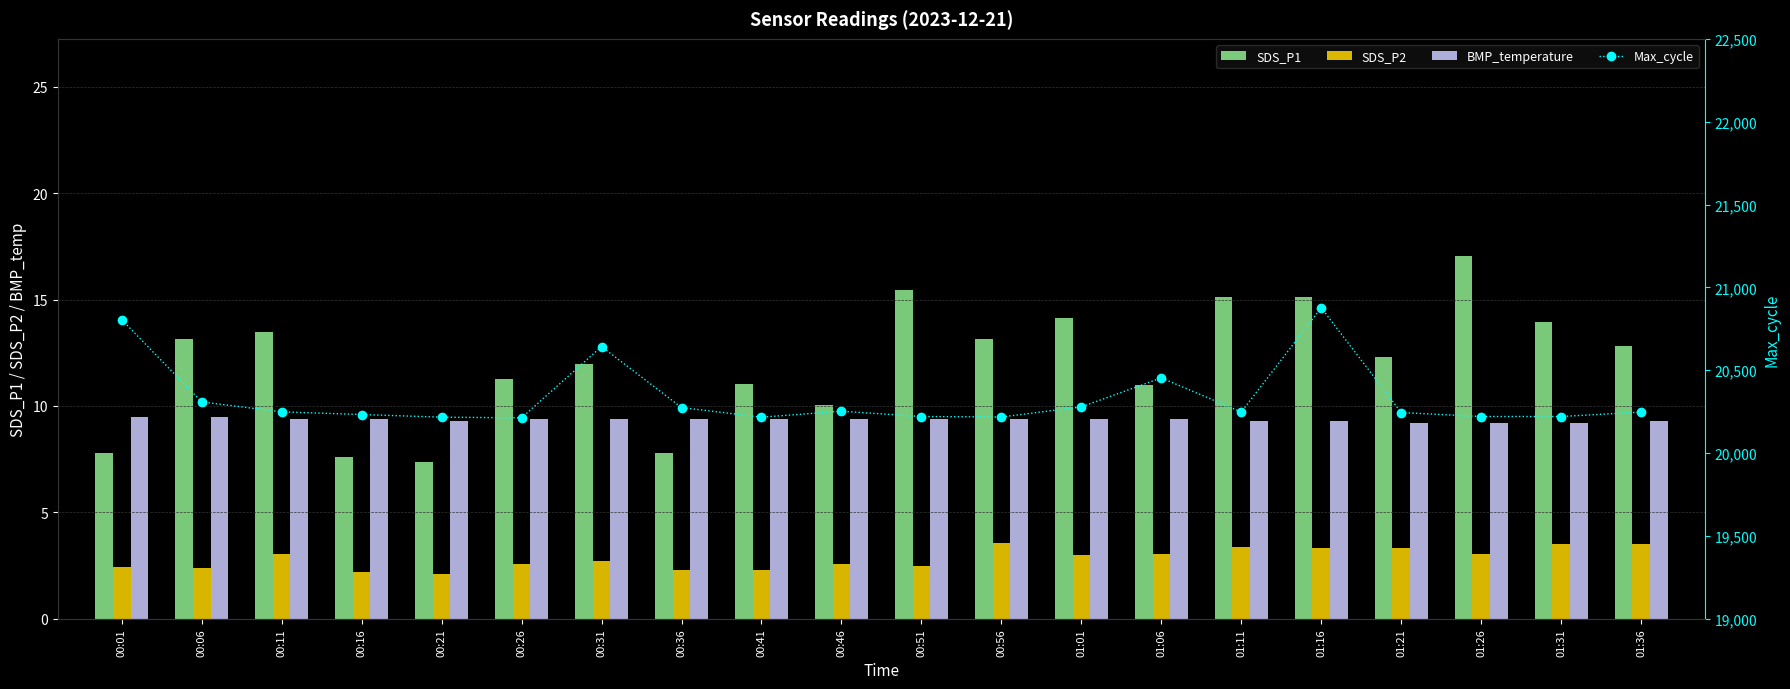

Which series has the widest spread of values?

Max_cycle